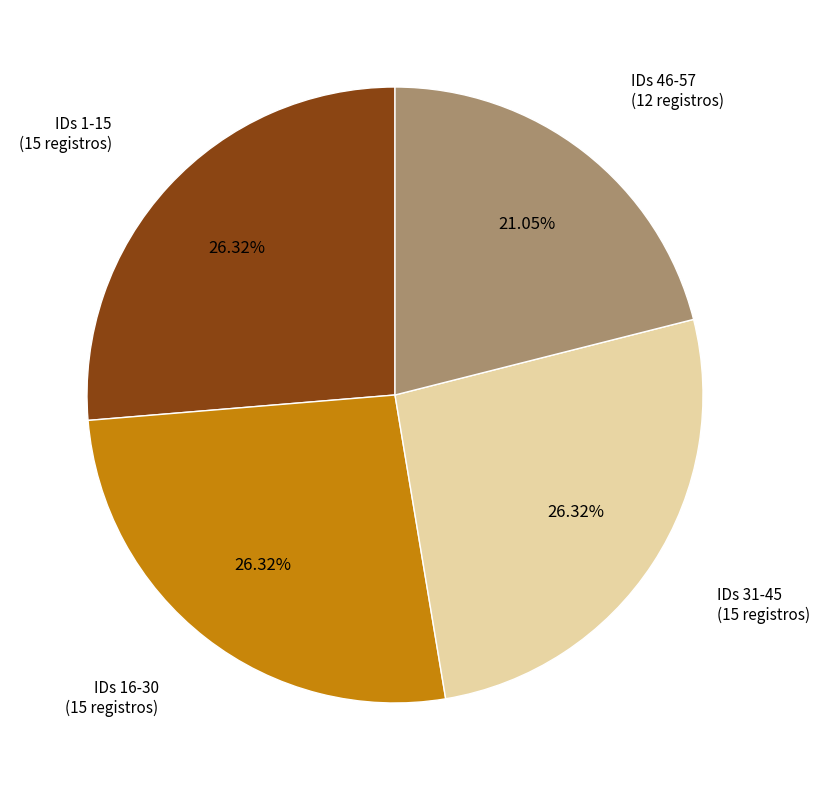

Does any single category account for the majority?

No